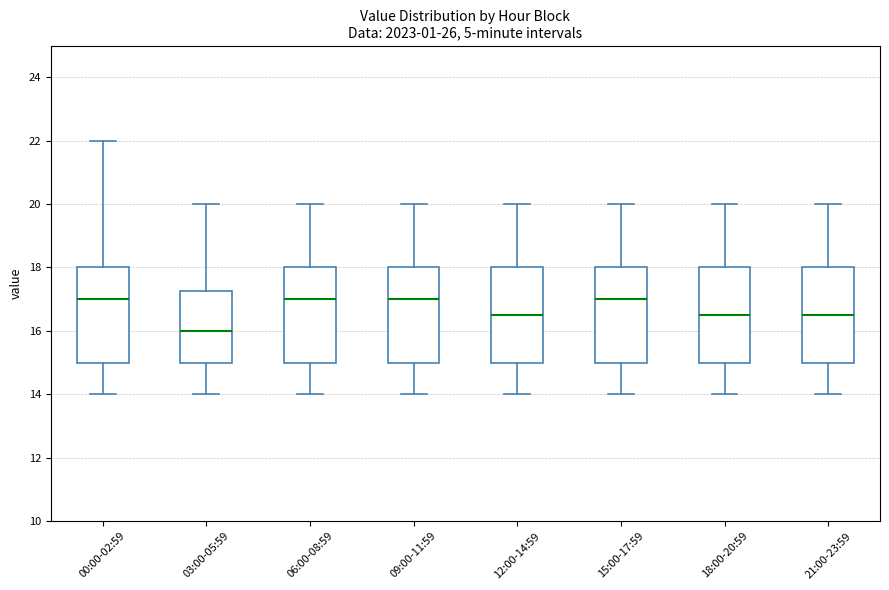

Which box has the lowest median line?

03:00-05:59